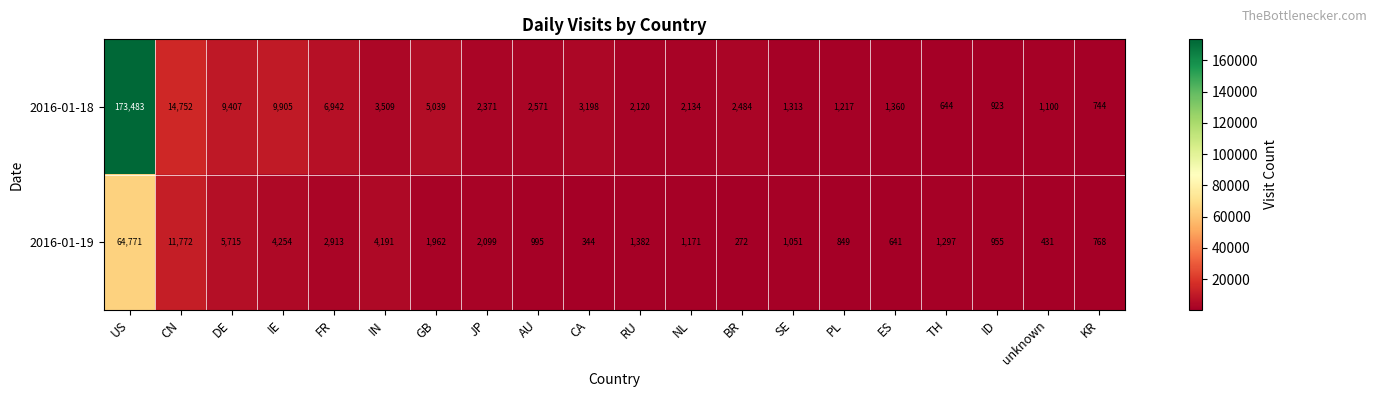

The value of 2016-01-19 at KR is 768. True or false?

True